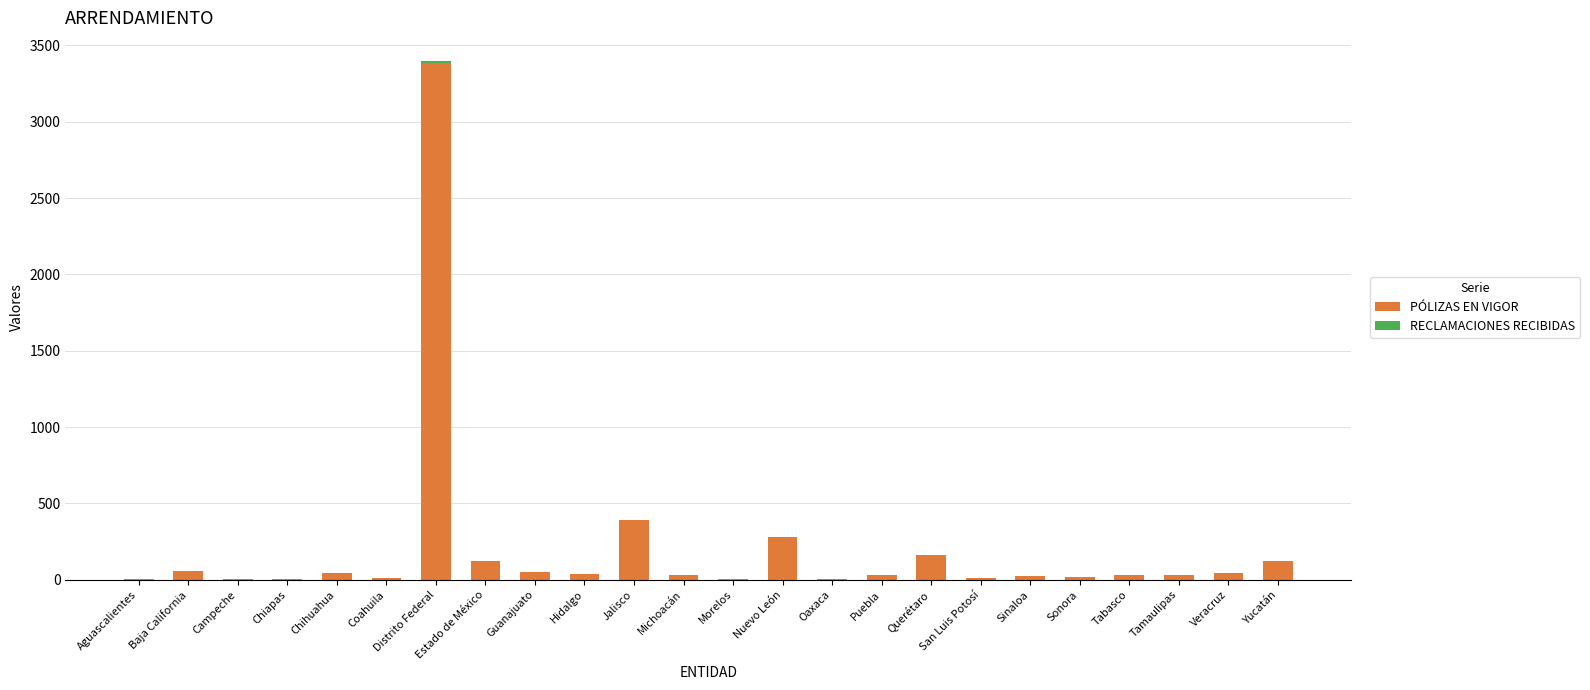

At which category is the sum across all series the highest?

Distrito Federal